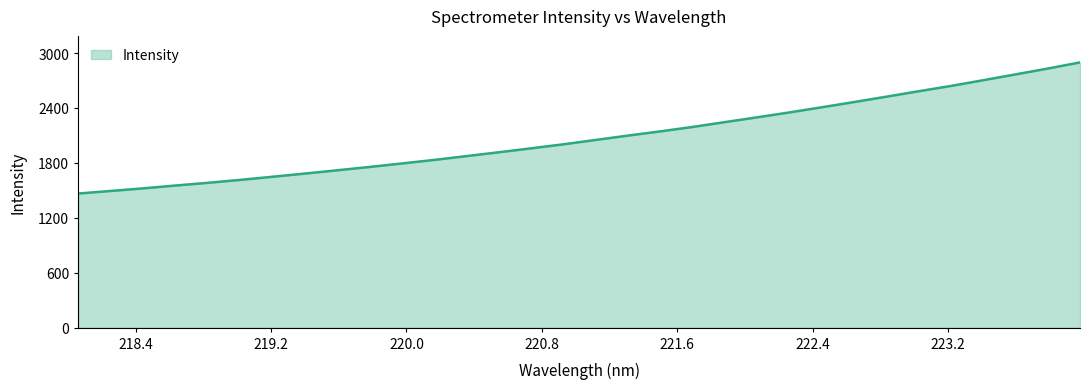

Reading right to left, what are all the values shown in this chart?

2897.7	2830.5	2766.8	2703.1	2640.6	2582.7	2523.2	2464.6	2407.4	2351.4	2297.7	2245.4	2192.4	2144.2	2098.1	2050.4	2002.8	1958.7	1915.8	1873.8	1832.1	1793.2	1755.1	1718.9	1683.1	1648.1	1613.9	1581.8	1552.4	1521.4	1493.1	1465.1